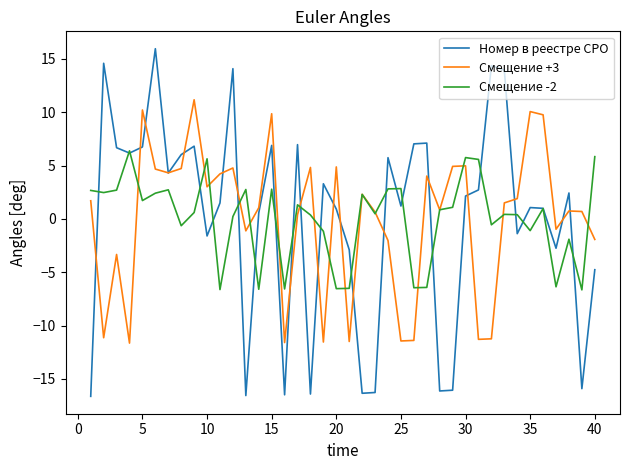

What is the minimum value shown in the chart?

-16.6